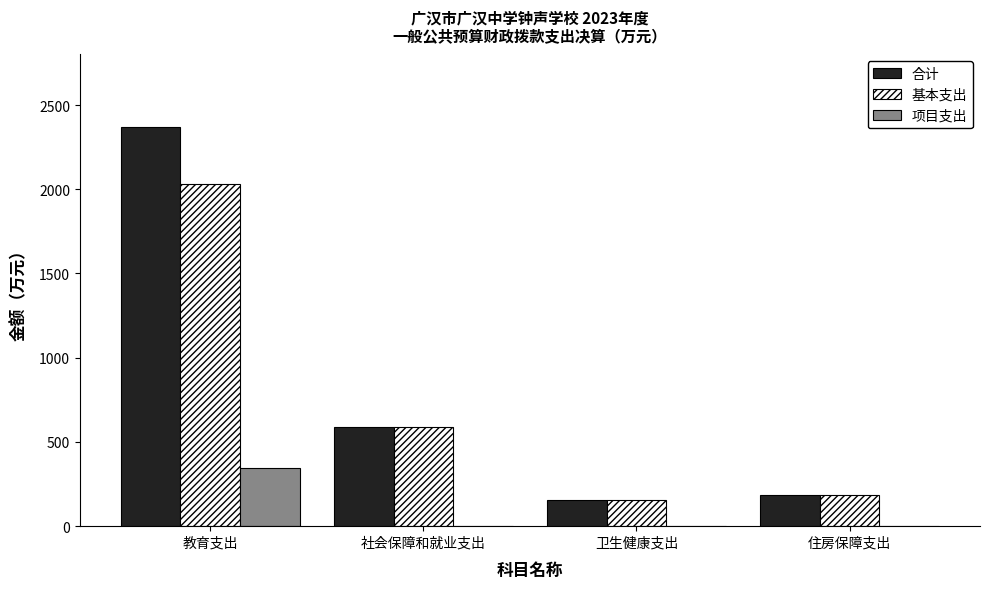

What is the greatest value displayed?

2371.3